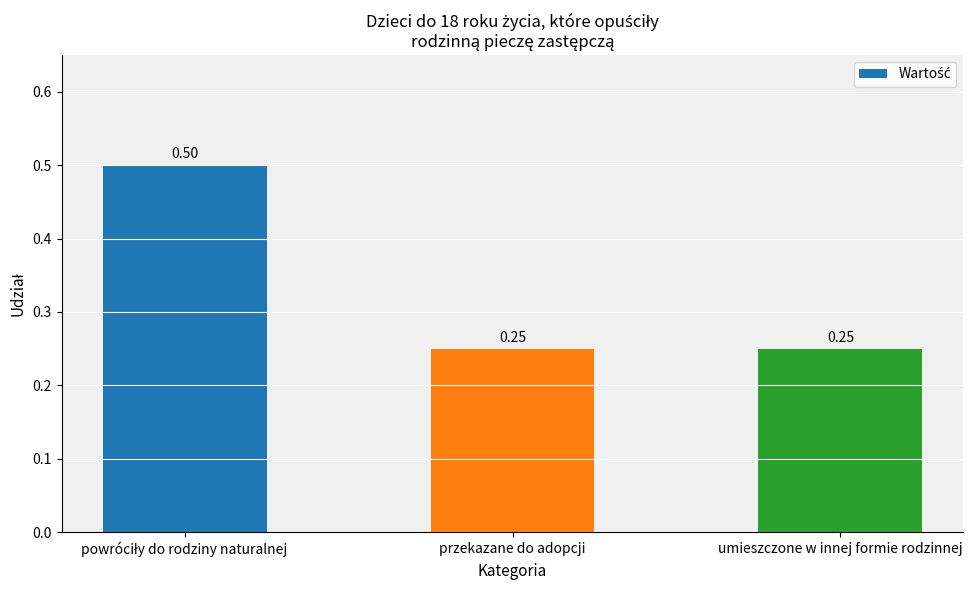

What is the label of the 2nd bar from the left?

przekazane do adopcji